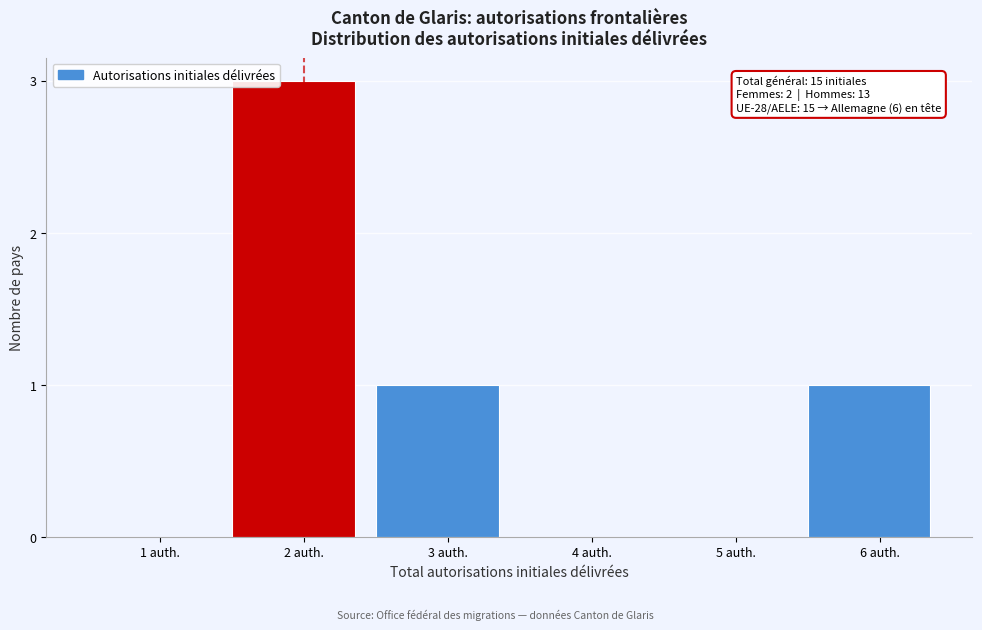

Reading right to left, list all the values displayed in this chart.

6 auth.=1	5 auth.=0	4 auth.=0	3 auth.=1	2 auth.=3	1 auth.=0